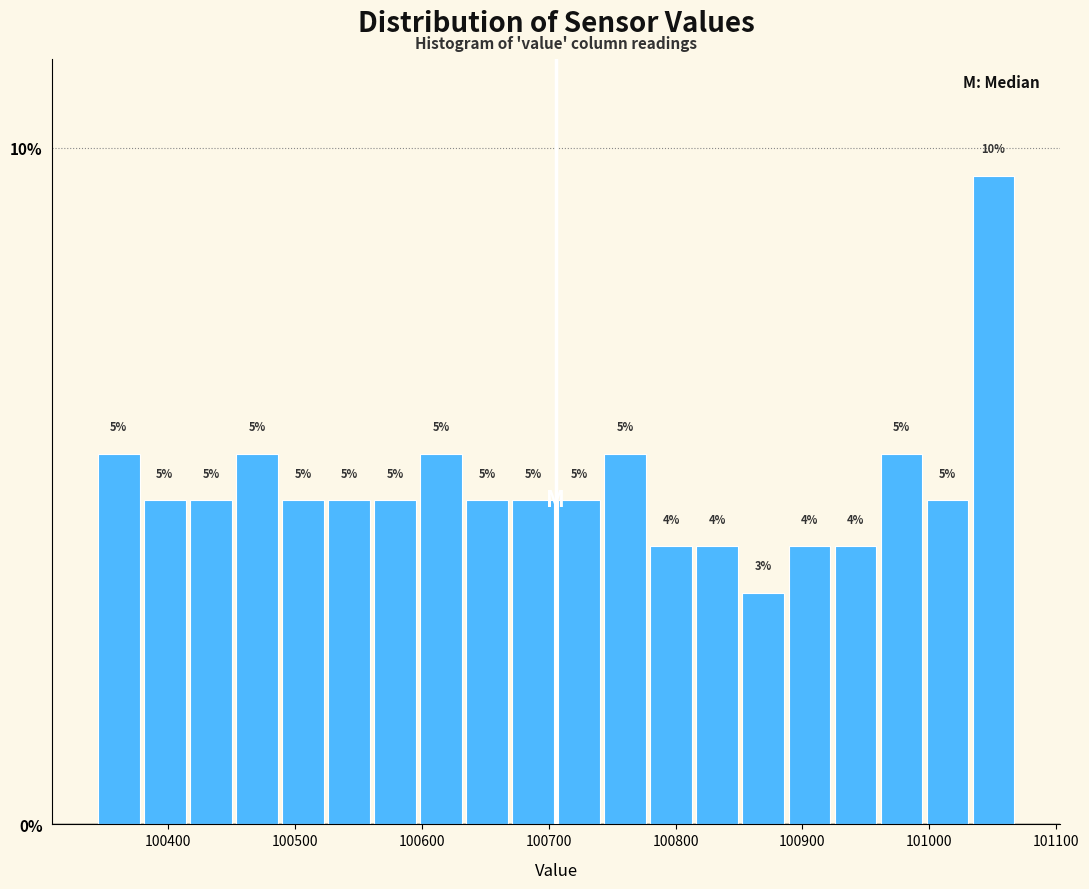

Around what value on the x-axis is the tallest bar? Give the approximate position of its centre, as read against the axis.

101050